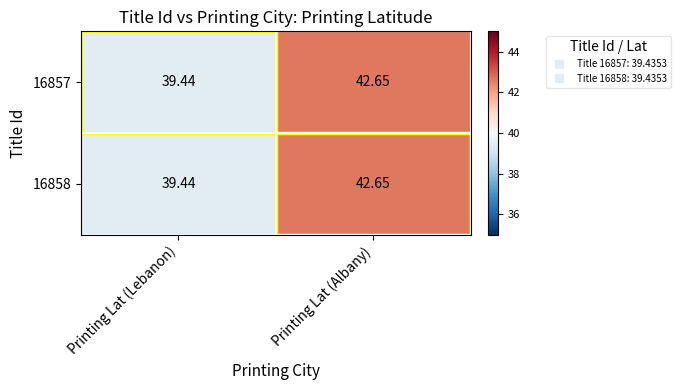

At which label does 16857 reach its minimum?

Printing Lat (Lebanon)